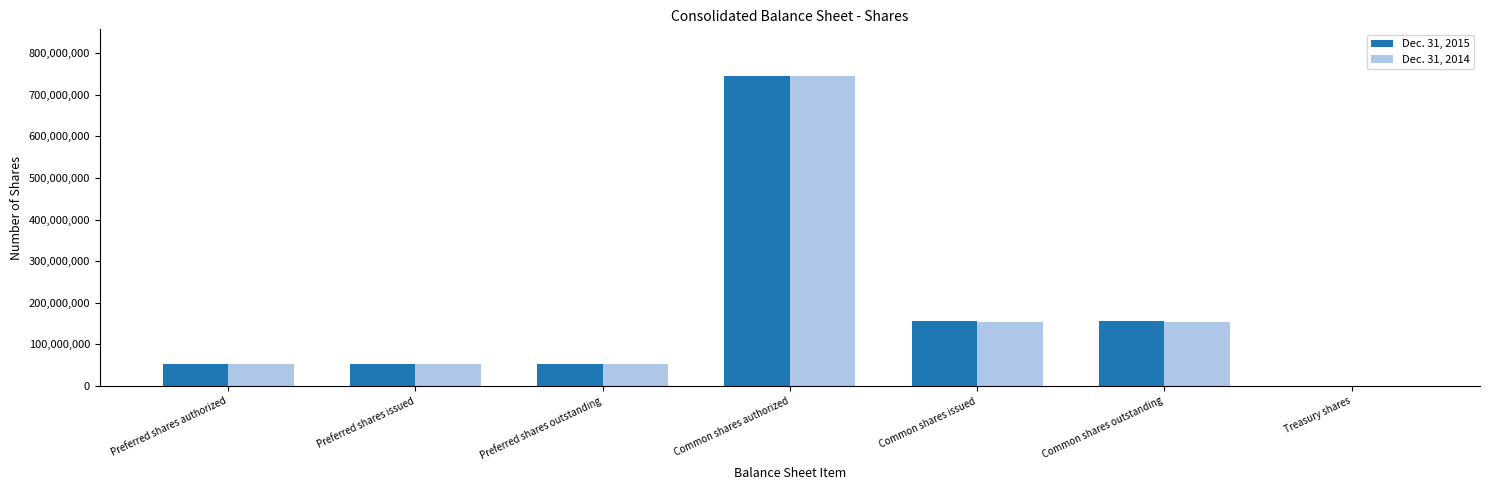

Is it true that Dec. 31, 2014 equals 221246890 at Common shares issued?

False